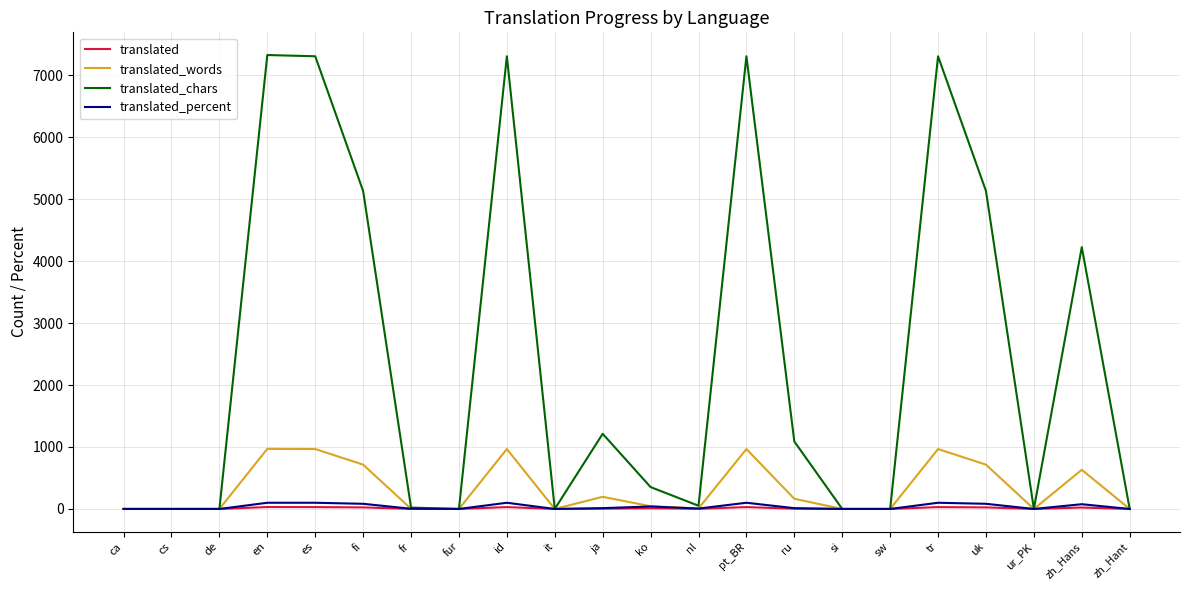

What is the greatest value displayed?

7326.0